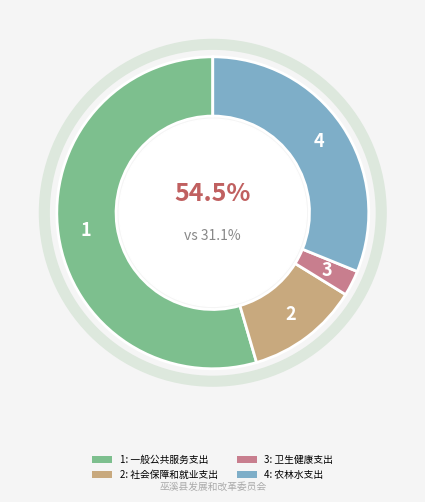

Which slice is the largest?

一般公共服务支出